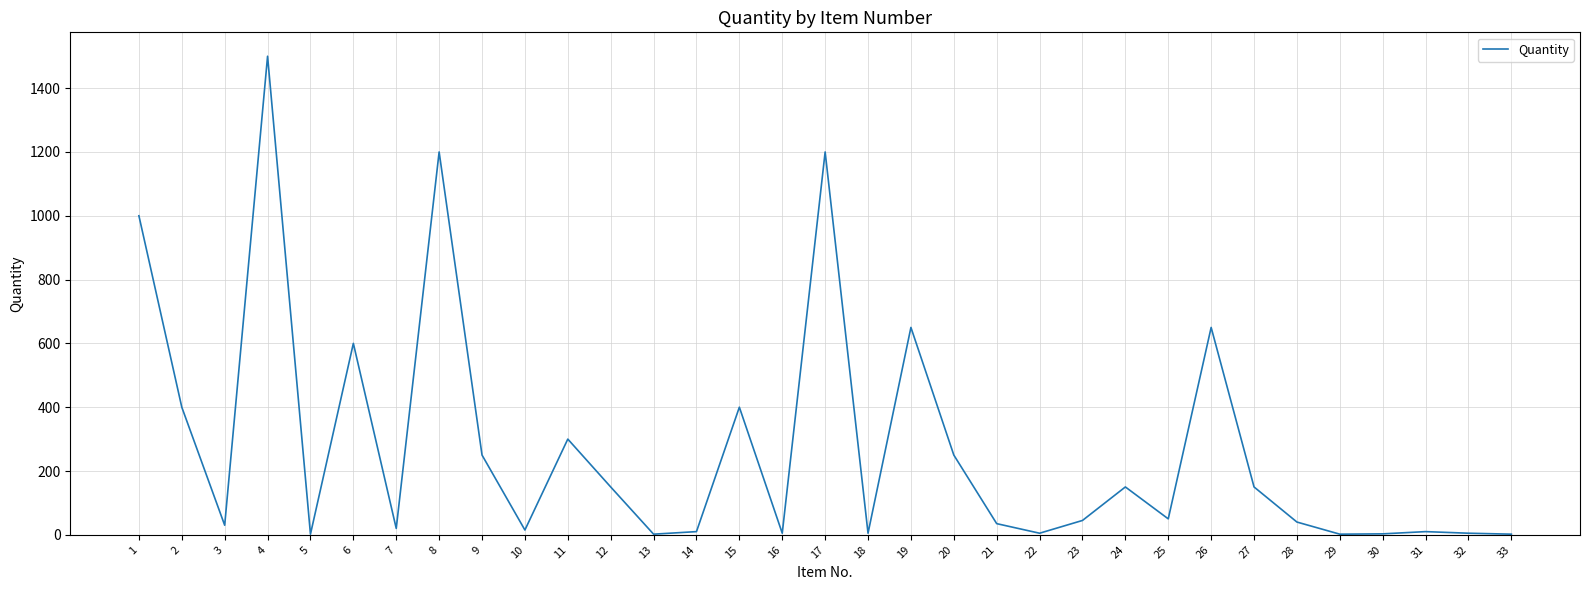

Approximately how many times larger is the value at 24 compared to 12?

1.0